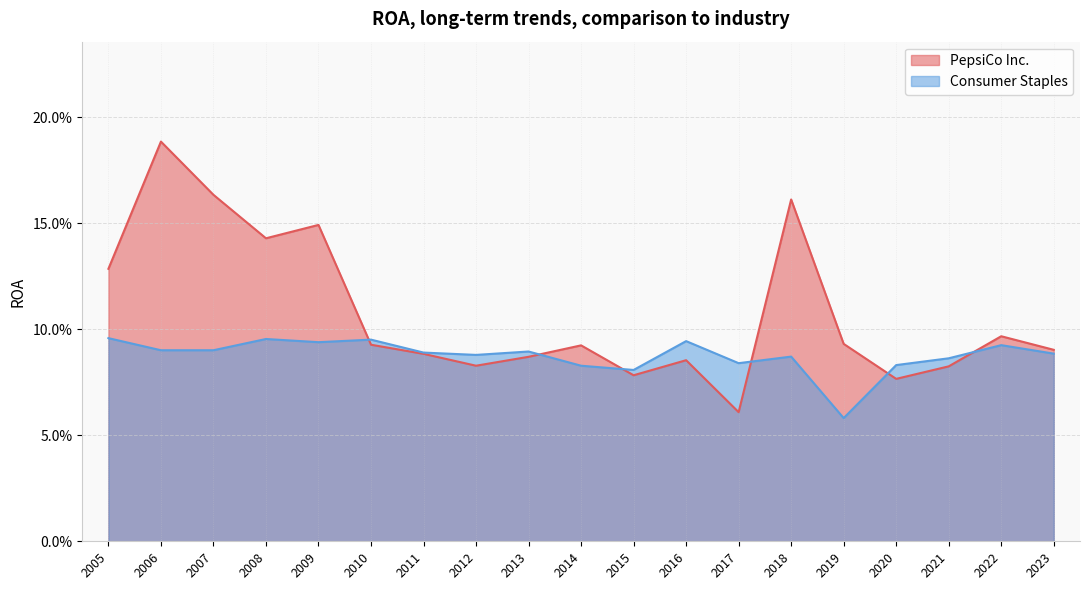

Between 2017 and 2019, which is larger?

2019